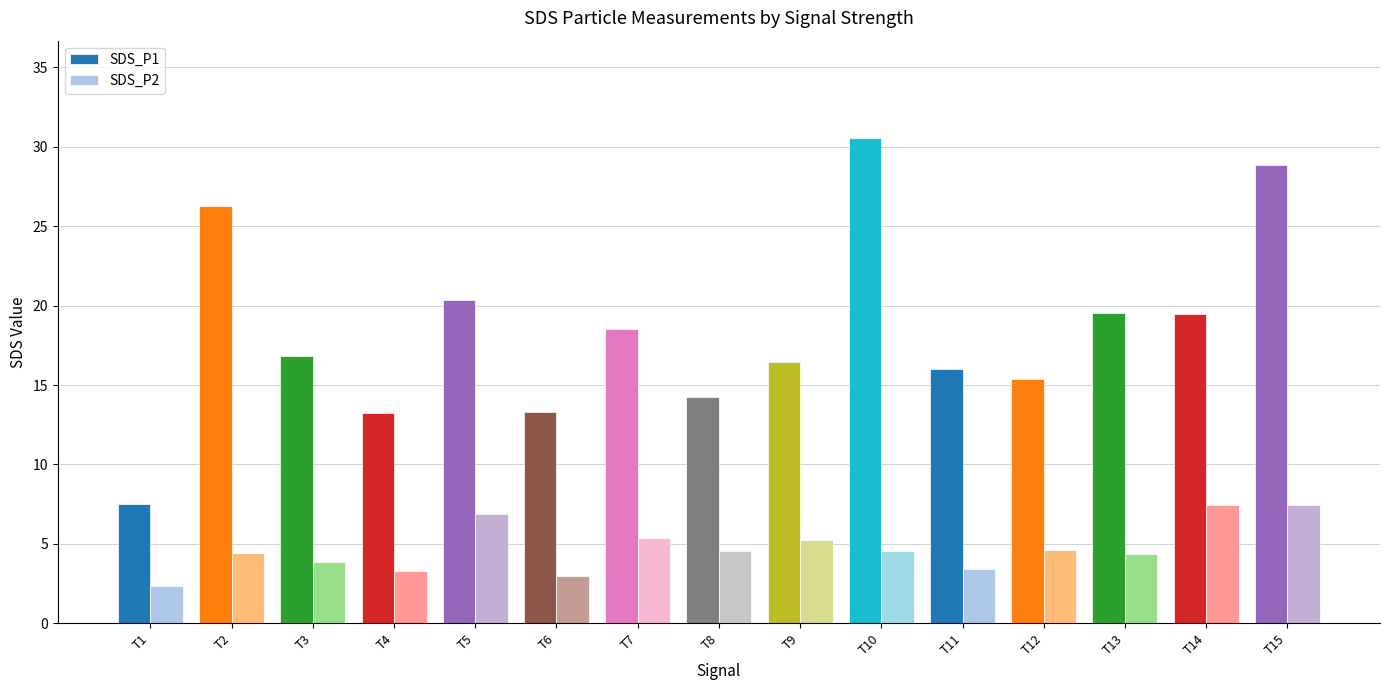

At which category is the sum across all series the highest?

T15